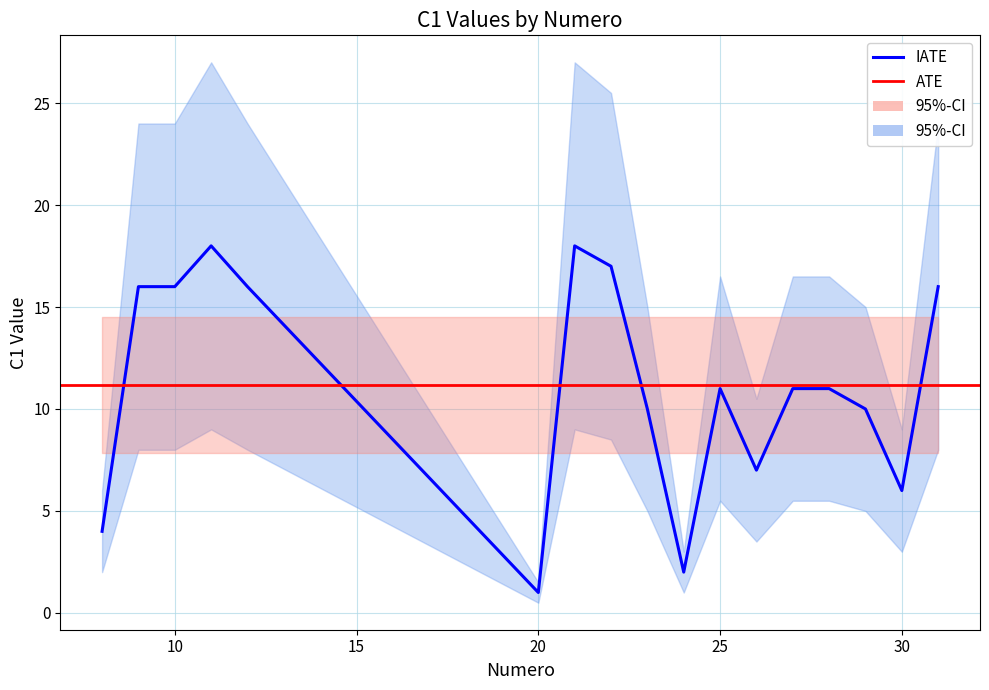

Reading left to right, what are all the values shown in this chart?

C1: 4	16	16	18	16	1	18	17	10	2	11	7	11	11	10	6	16
Numero: 8	9	10	11	12	20	21	22	23	24	25	26	27	28	29	30	31
VALEUR: 1	1	1	1	1	1	1	1	1	1	1	1	1	1	1	1	1
confiance: 1	1	1	1	1	1	1	1	1	1	1	1	1	1	1	1	1